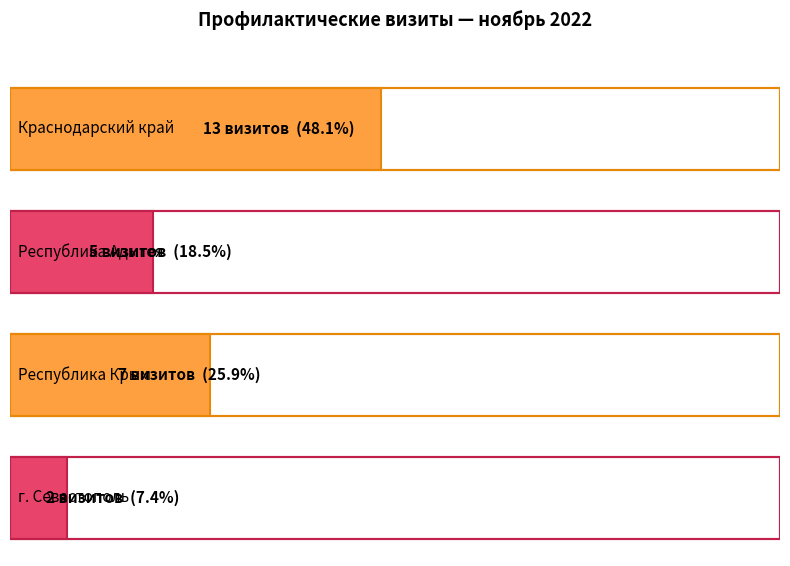

What is the label of the 3rd bar from the right?

Краснодарский край